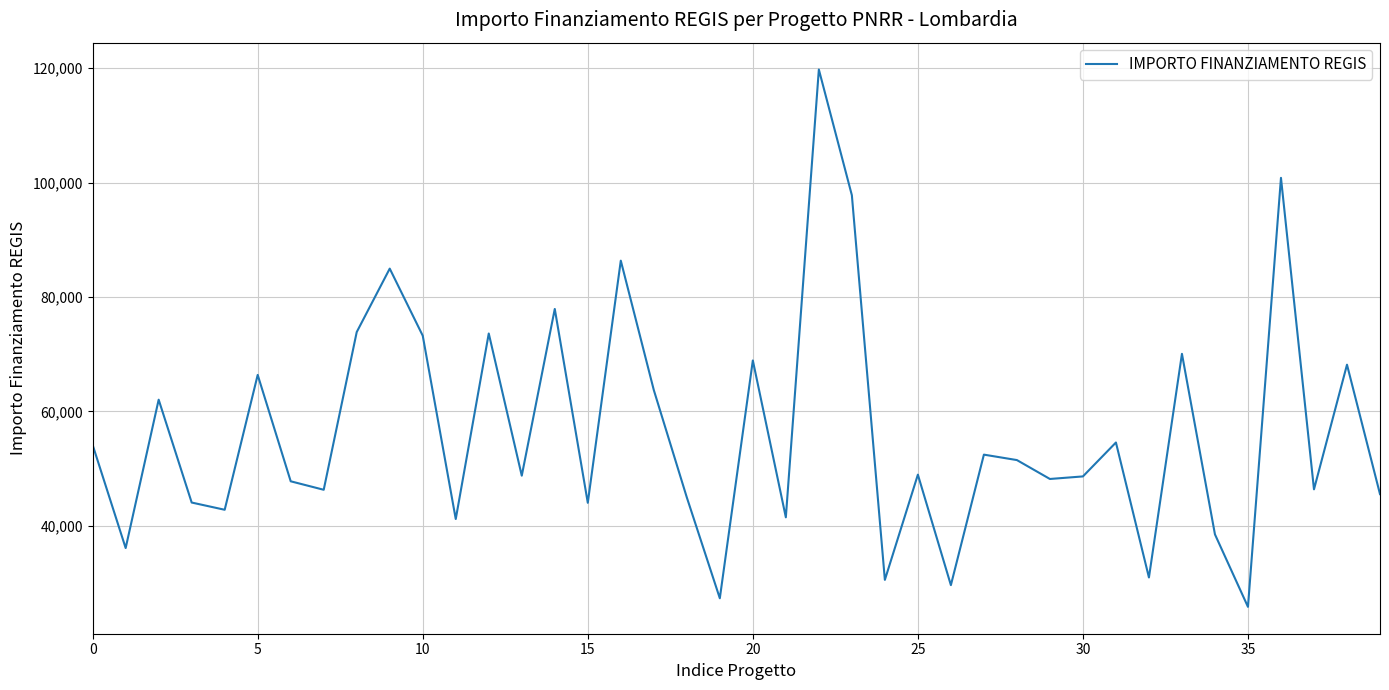

What is the minimum value shown in the chart?

25842.4